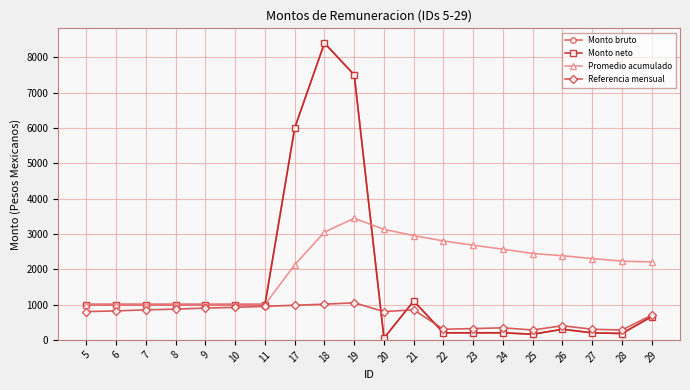

Does the chart have visible grid lines?

Yes